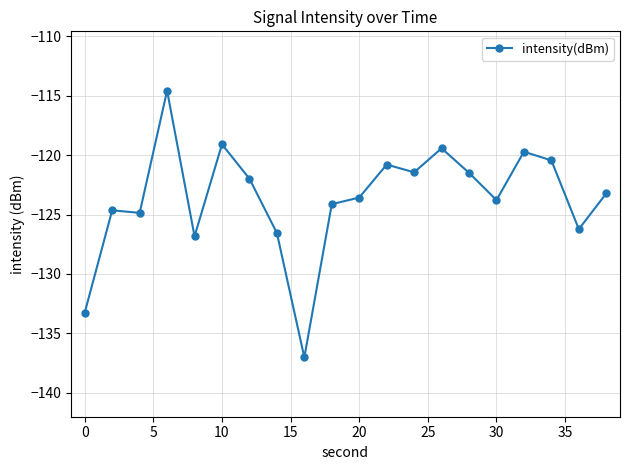

What is the average value?

-123.6